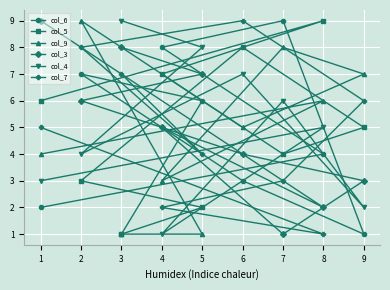

True or false: col_7 and col_6 intersect in this chart.

True